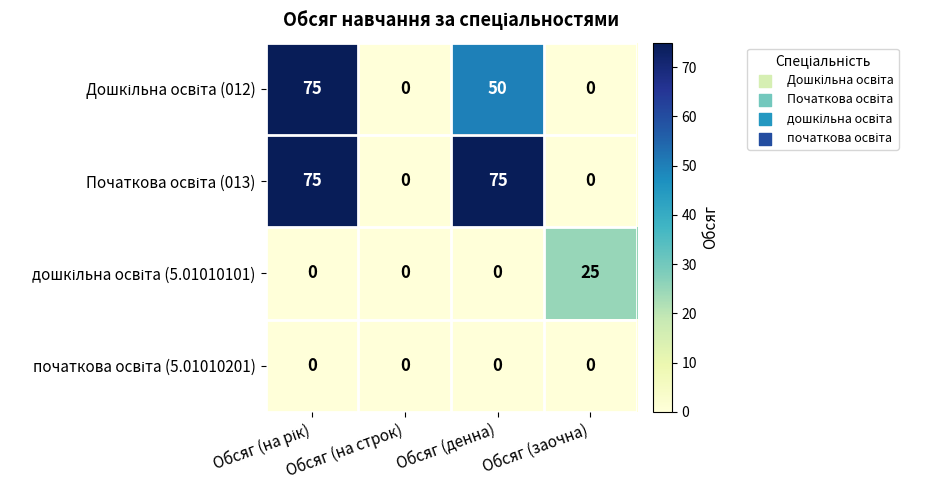

What is the difference between the highest and lowest values at Обсяг (денна)?

75